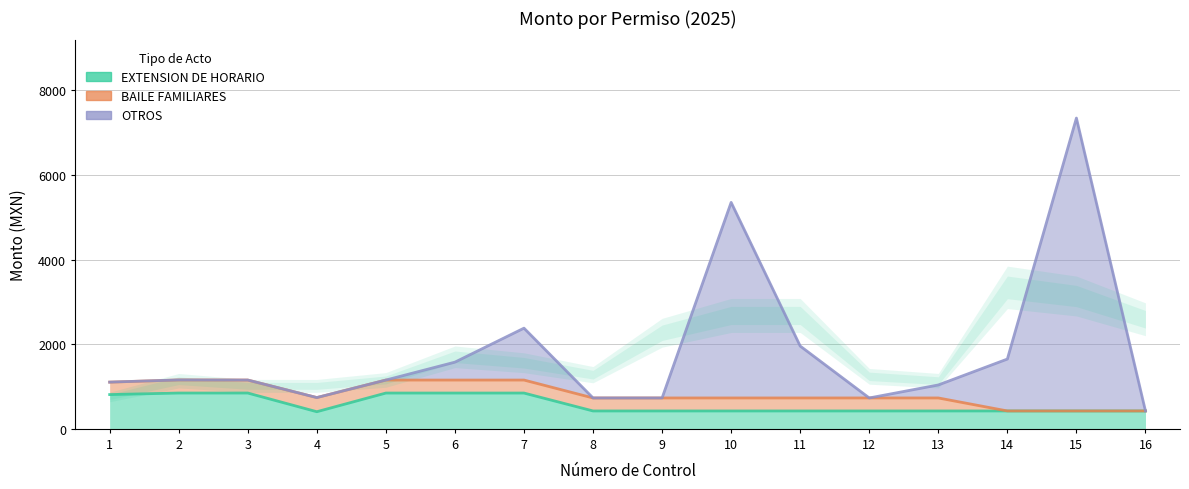

What is the sum of all OTROS values?

29207.4